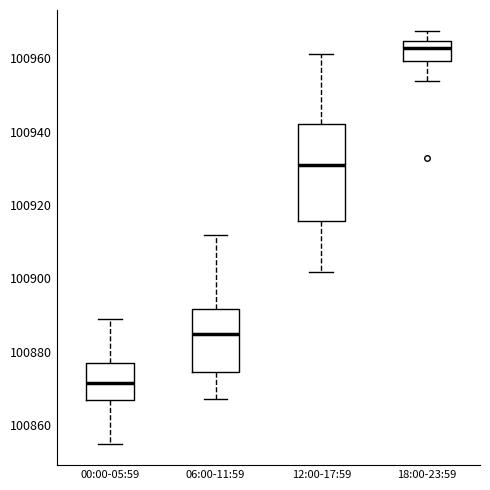

Which box's median line is the lowest?

00:00-05:59